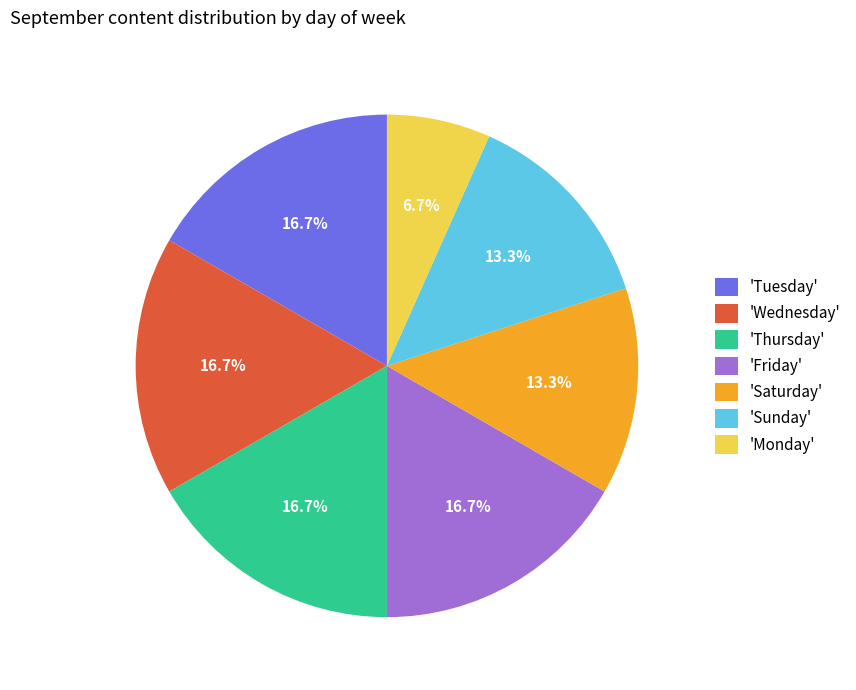

Count the number of slices in the pie.

7